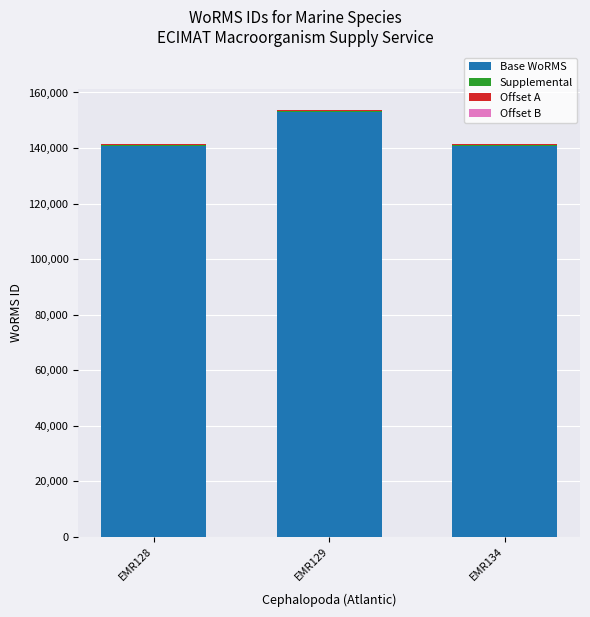

What is the maximum value for Base WoRMS?

153087